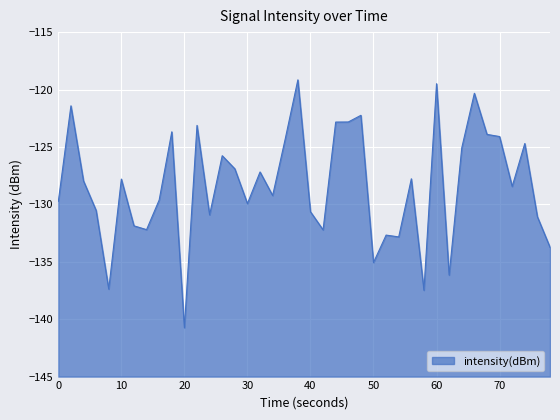

What is the difference between the maximum and minimum values?

21.6